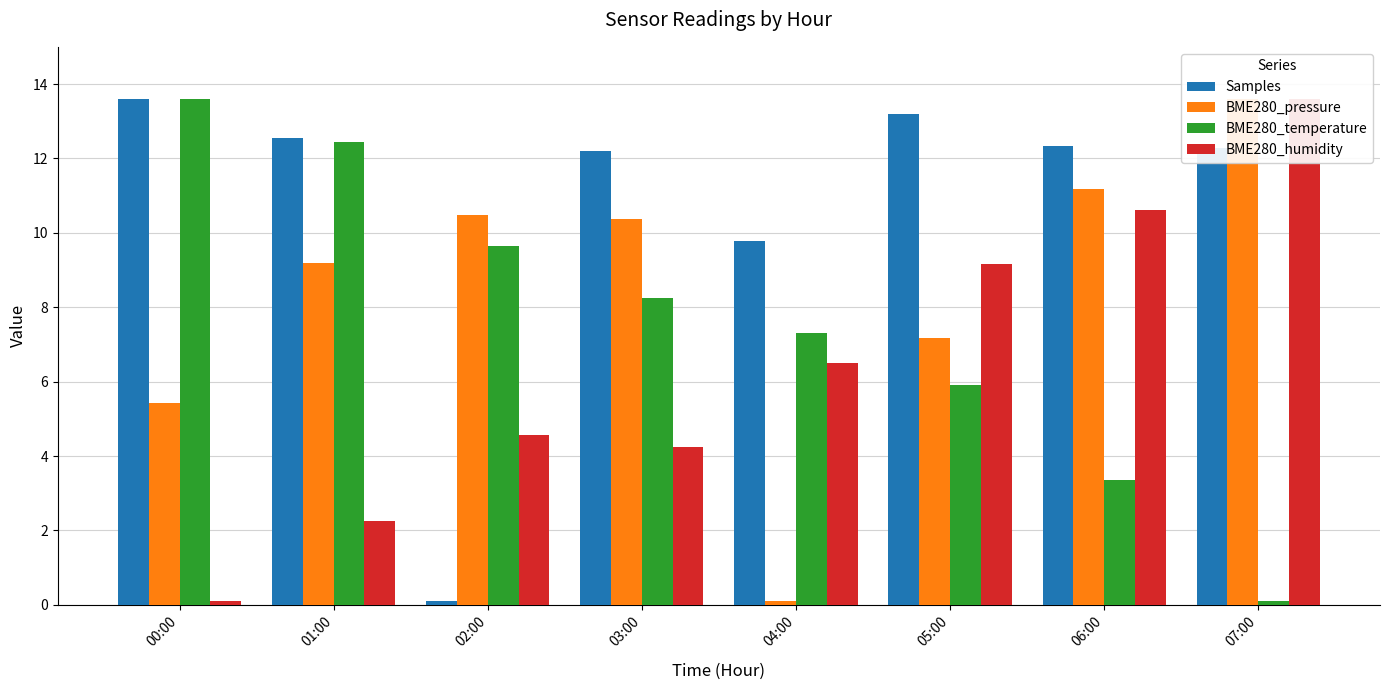

Reading right to left, extract all data points from this chart.

Samples: 12.3	12.3	13.2	9.8	12.2	0.1	12.6	13.6
BME280_pressure: 13.6	11.2	7.2	0.1	10.4	10.5	9.2	5.4
BME280_temperature: 0.1	3.4	5.9	7.3	8.2	9.6	12.4	13.6
BME280_humidity: 13.6	10.6	9.2	6.5	4.3	4.6	2.3	0.1